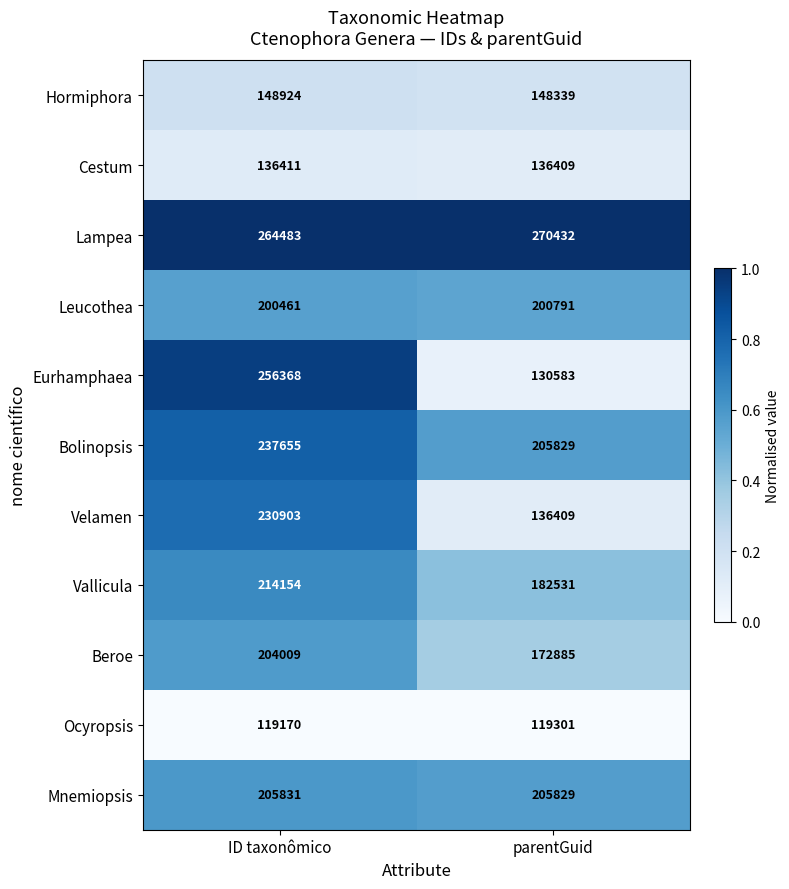

Which label corresponds to the smallest value in the chart?

ID taxonômico